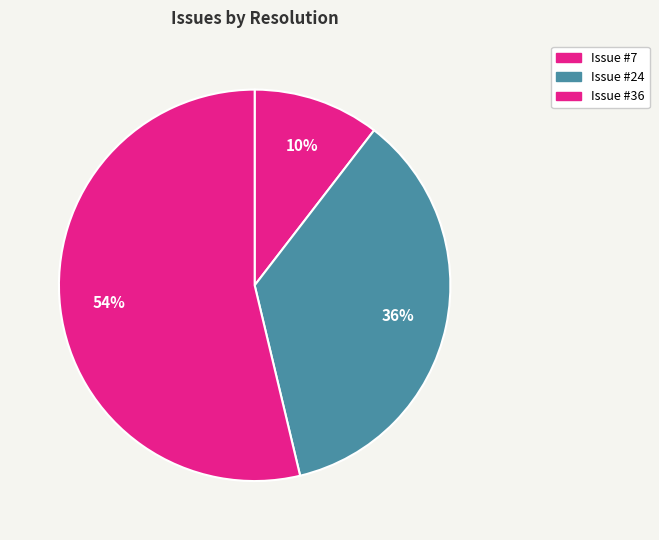

Does any single category account for the majority?

Yes